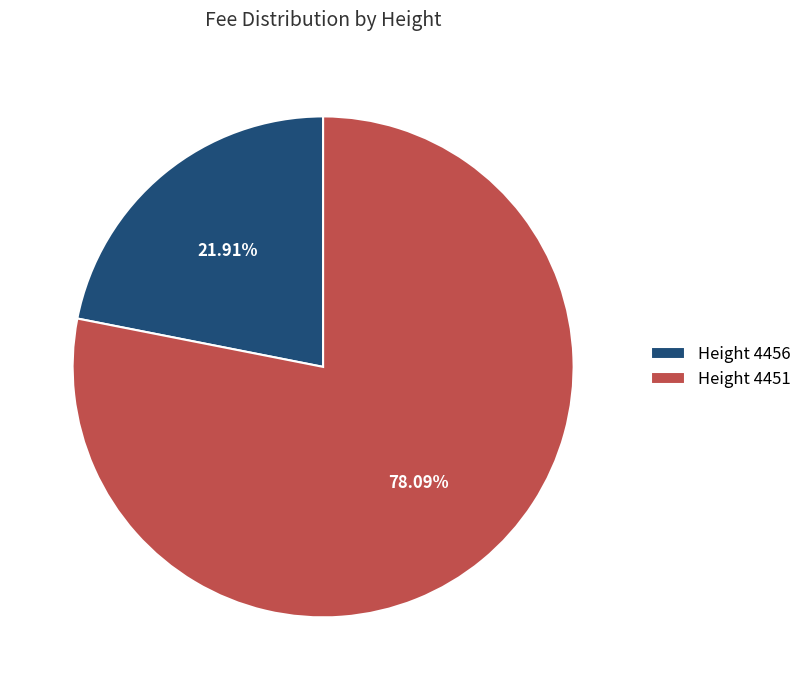

Is the sum of Height 4451 and Height 4456 greater than half?

Yes